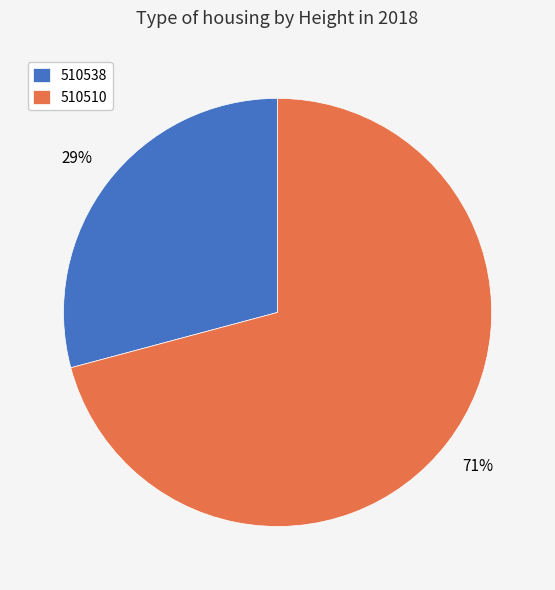

To the nearest percent, what percentage of the pie is 510538?

29%